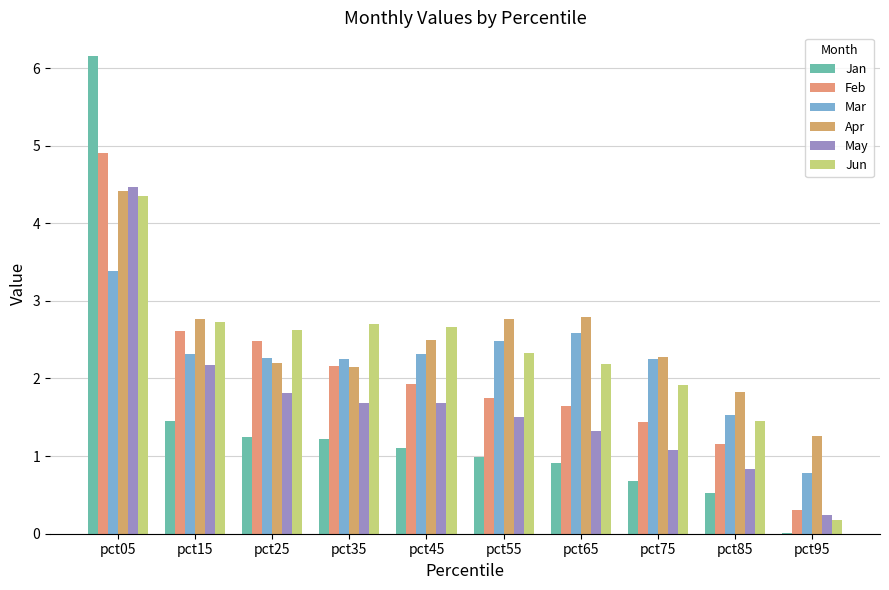

What is the average value of the Jun series?

2.3